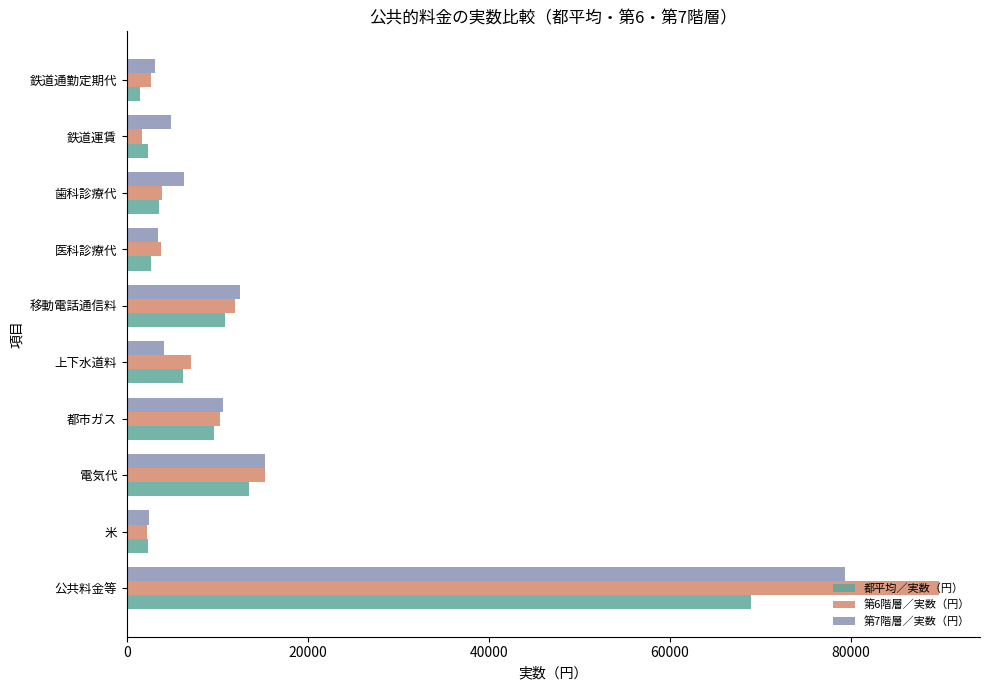

What is the greatest value displayed?

89819